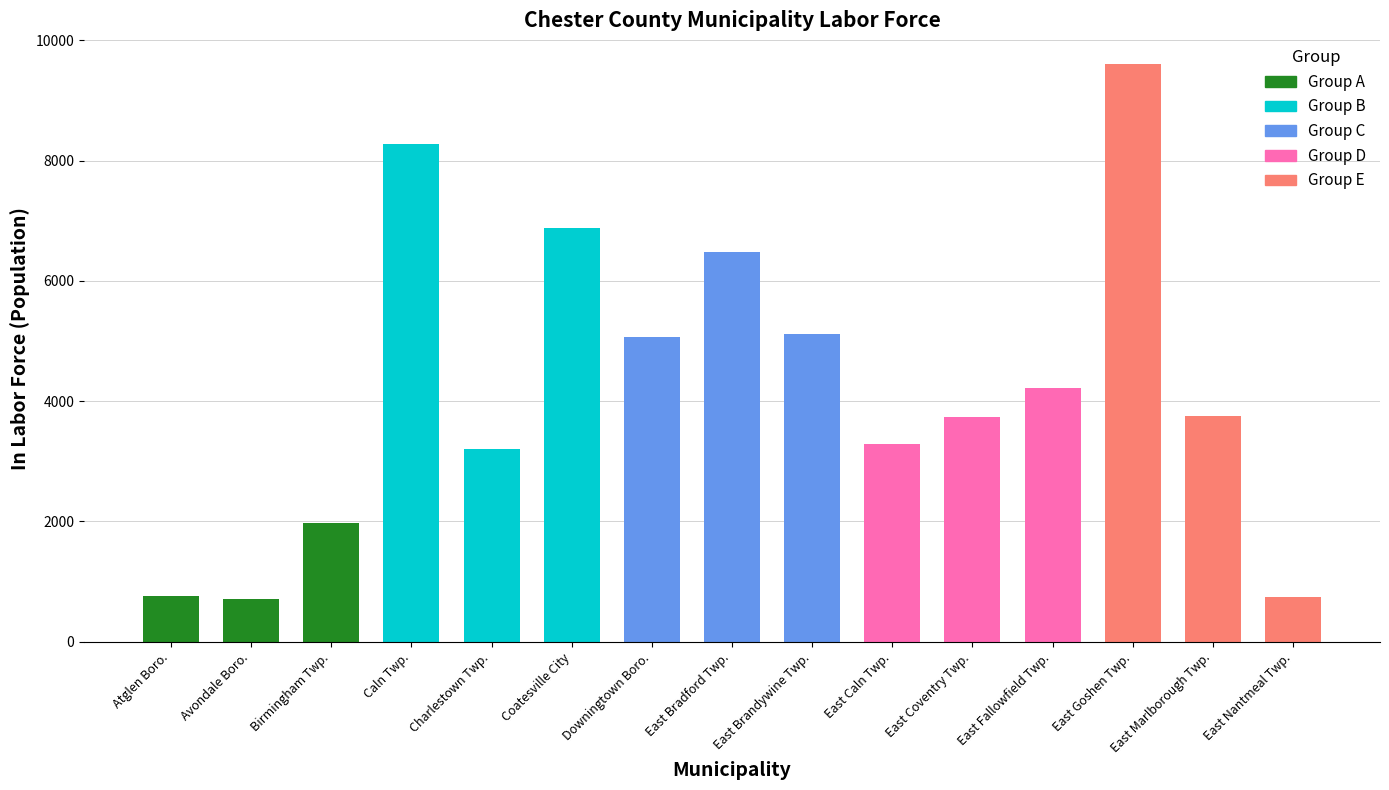

Reading right to left, extract all data points from this chart.

Group A: 1982	713	763
Group B: 6873	3204	8271
Group C: 5111	6486	5059
Group D: 4214	3734	3288
Group E: 748	3753	9604